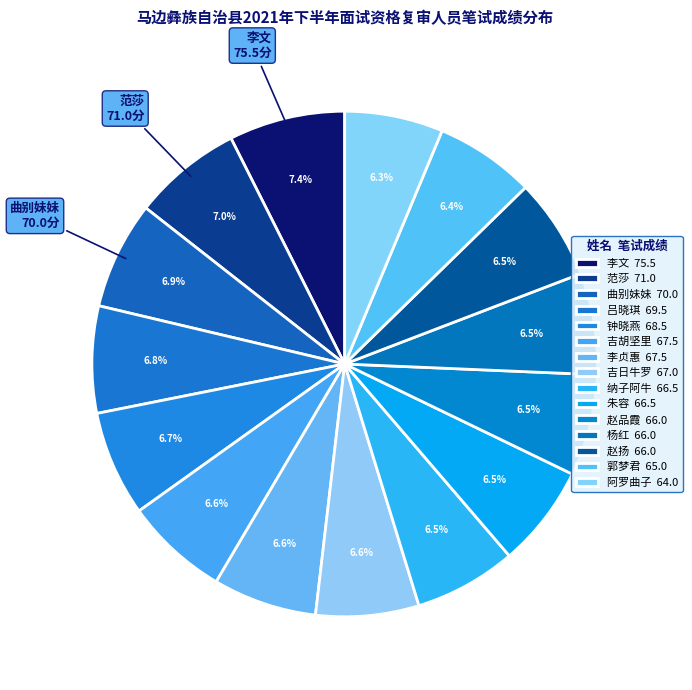

Is it true that 朱容 is 19% of the pie?

False